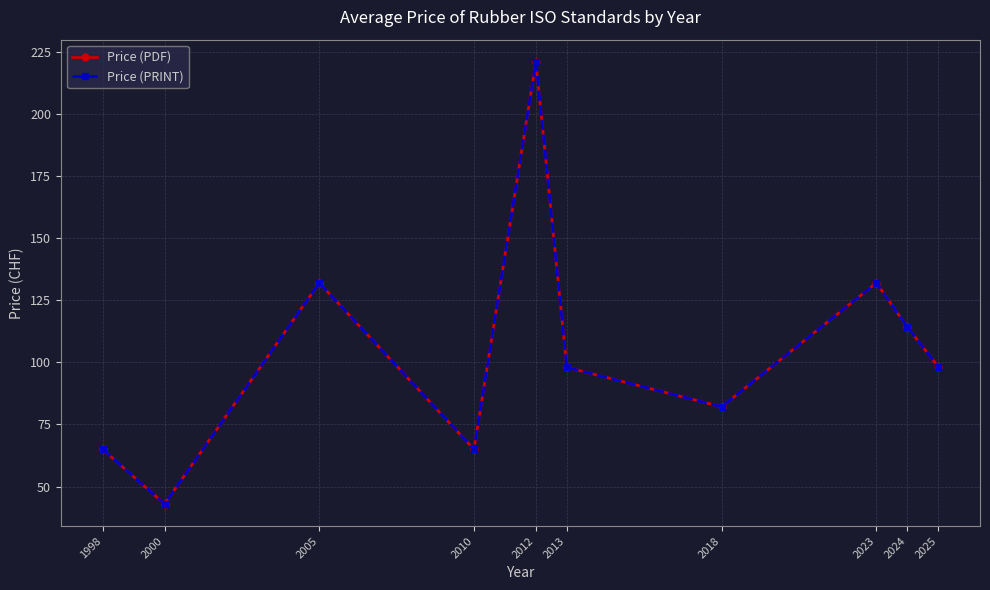

Does the chart have visible grid lines?

Yes